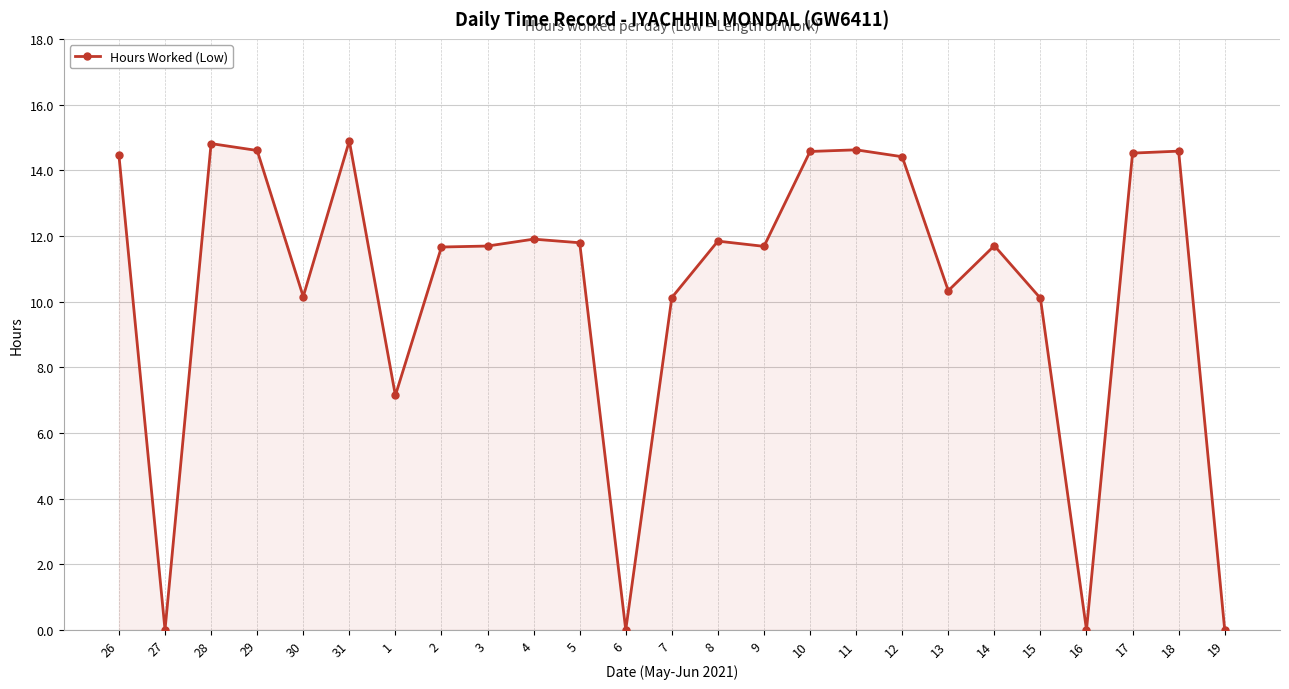

The value at 31 is 14.9. True or false?

True